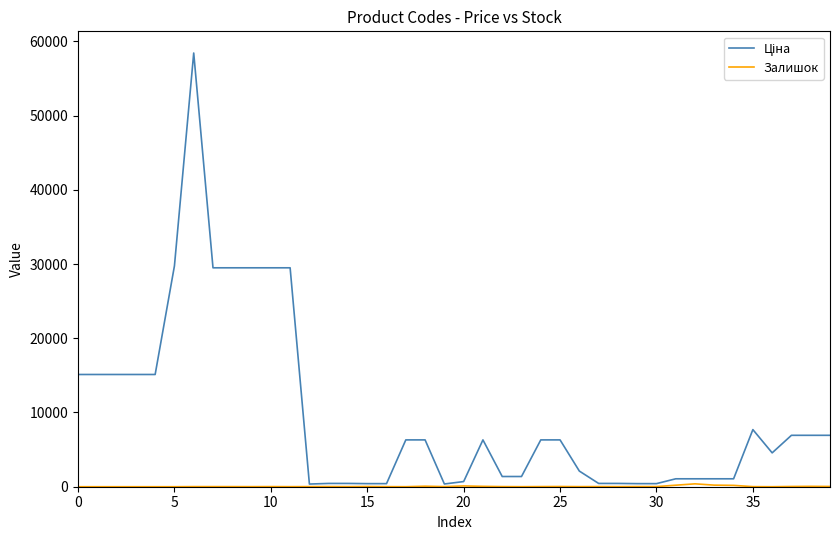

What is the greatest value displayed?

58426.5